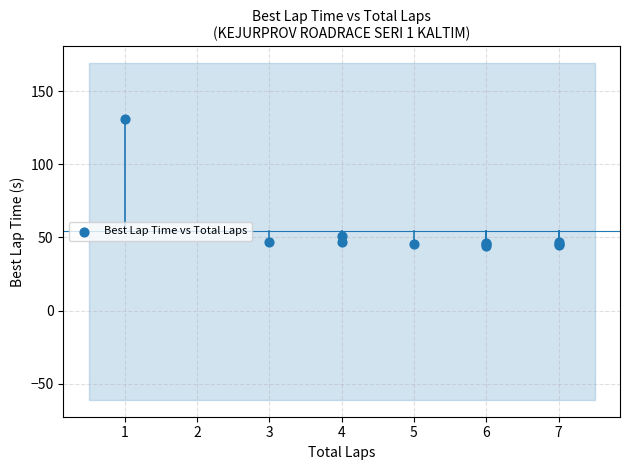

What Y value in the scatter plot is closest to 87?

51.2